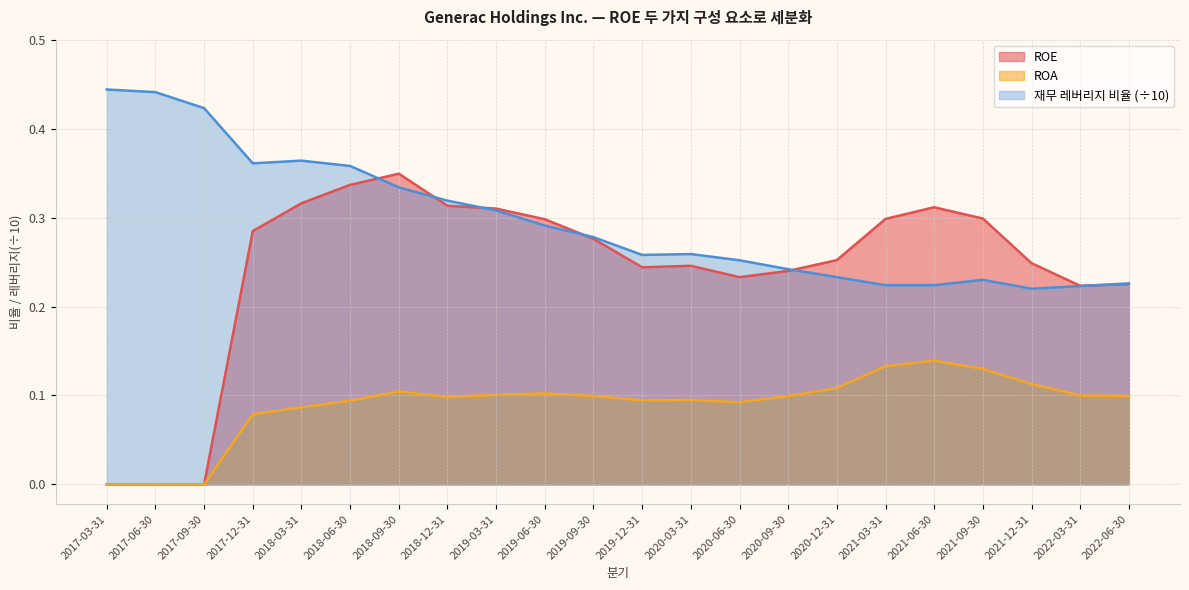

Does the chart have visible grid lines?

Yes